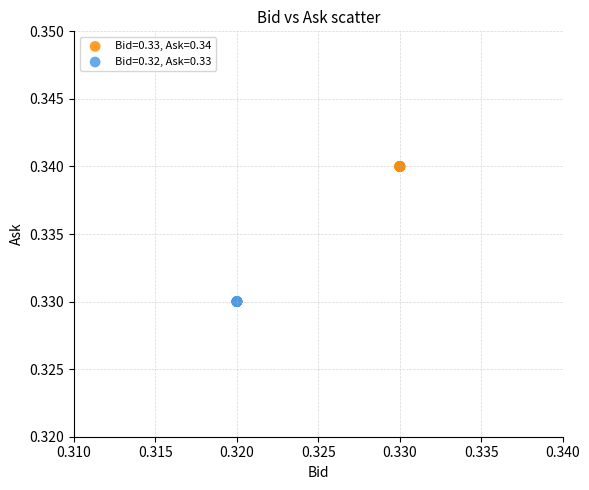

Which series reaches the maximum Y coordinate?

Bid=0.33, Ask=0.34